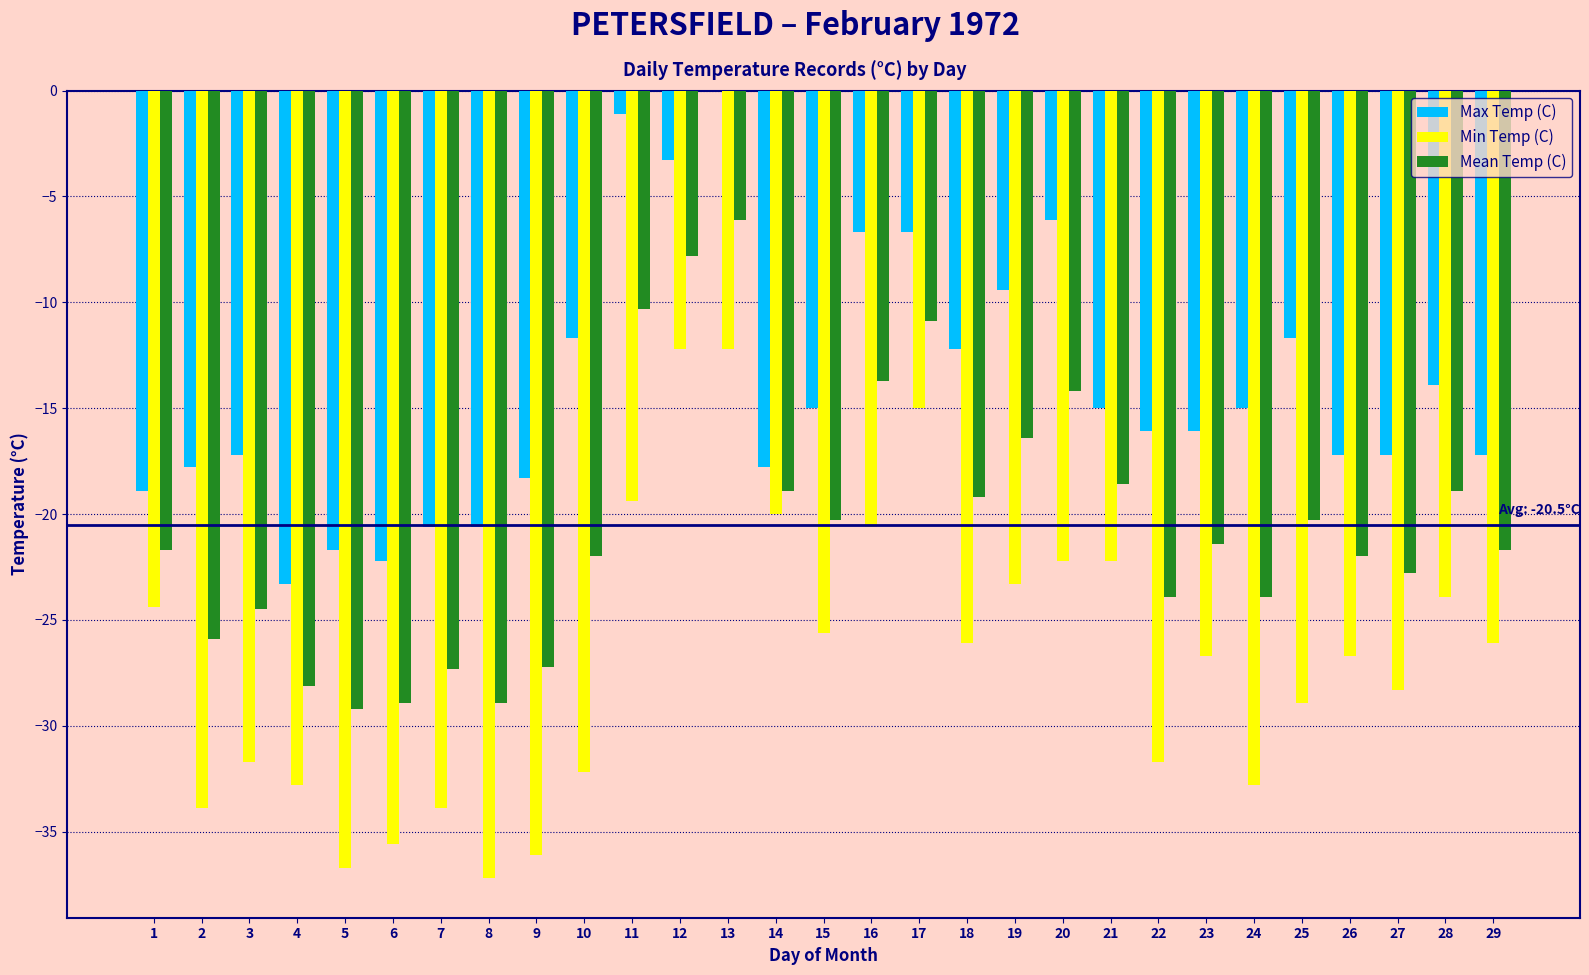

What is the sum of all Min Temp (C) values?

-778.4